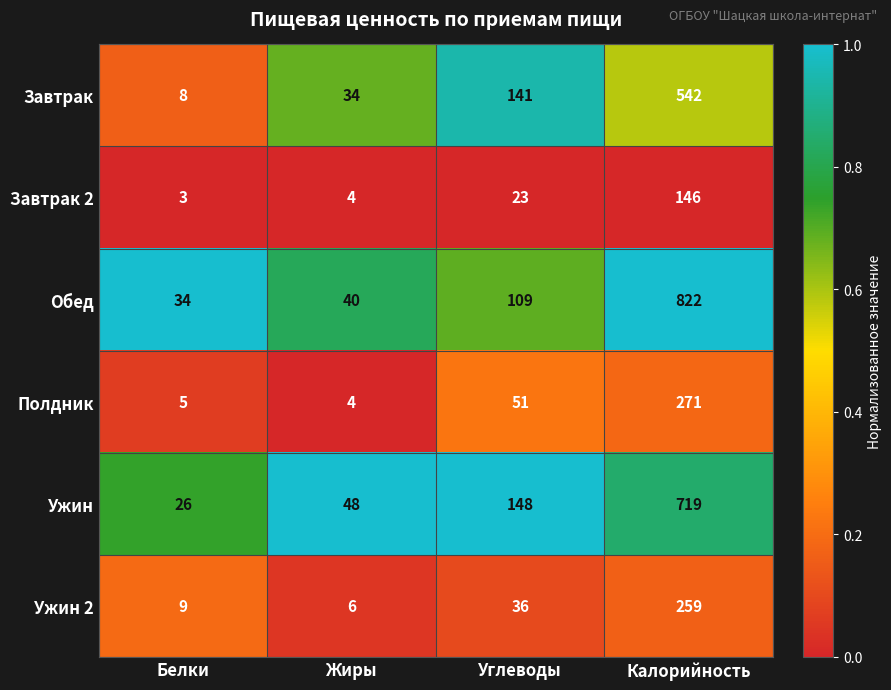

Reading right to left, what are all the values shown in this chart?

Завтрак: 542	141	34	8
Завтрак 2: 146	23	4	3
Обед: 822	109	40	34
Полдник: 271	51	4	5
Ужин: 719	148	48	26
Ужин 2: 259	36	6	9